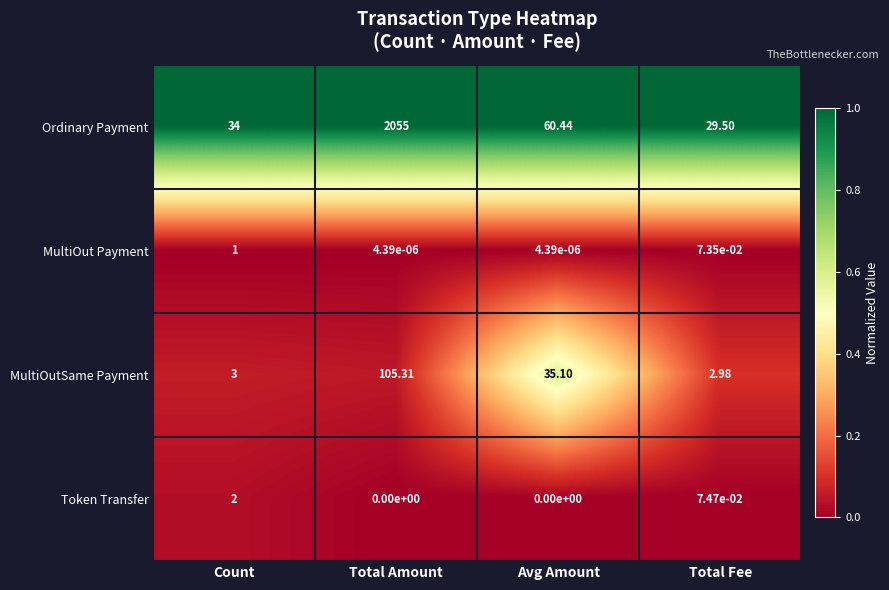

Which label corresponds to the largest value in the chart?

Total Amount